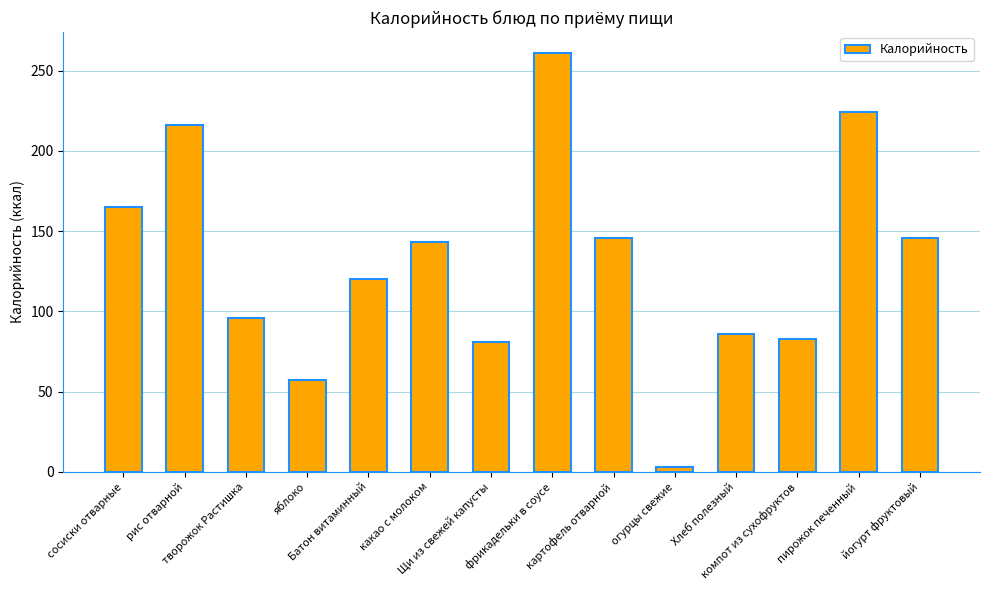

What is the ratio of the value at компот из сухофруктов to the value at Щи из свежей капусты?

1.0